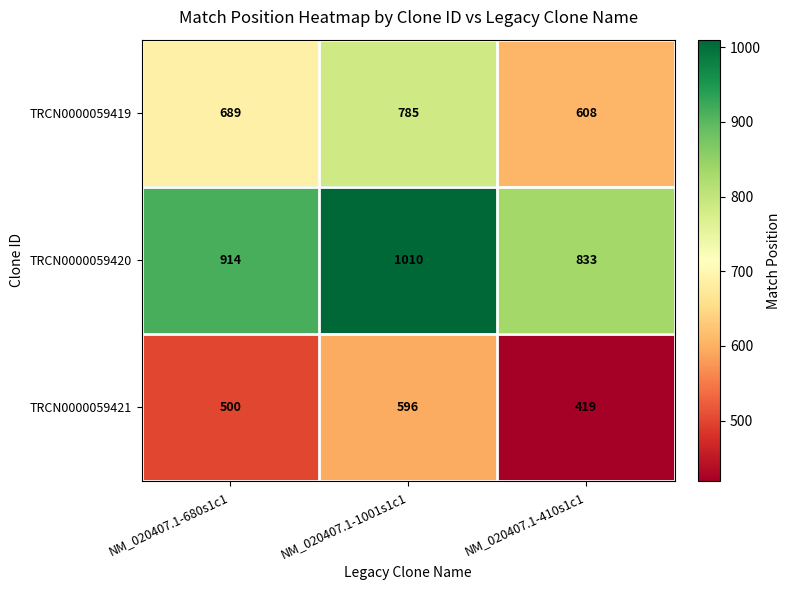

Is it true that TRCN0000059421 equals 846 at NM_020407.1-1001s1c1?

False